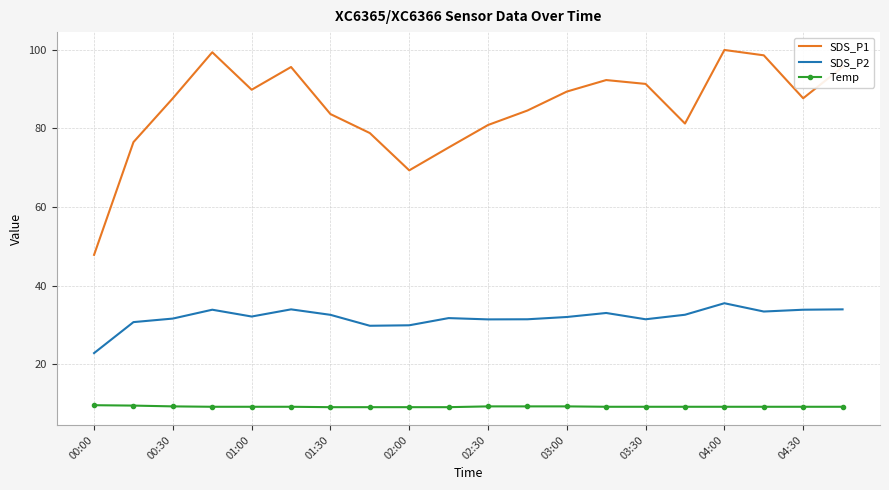

How many Temp values are between 9 and 10?

20